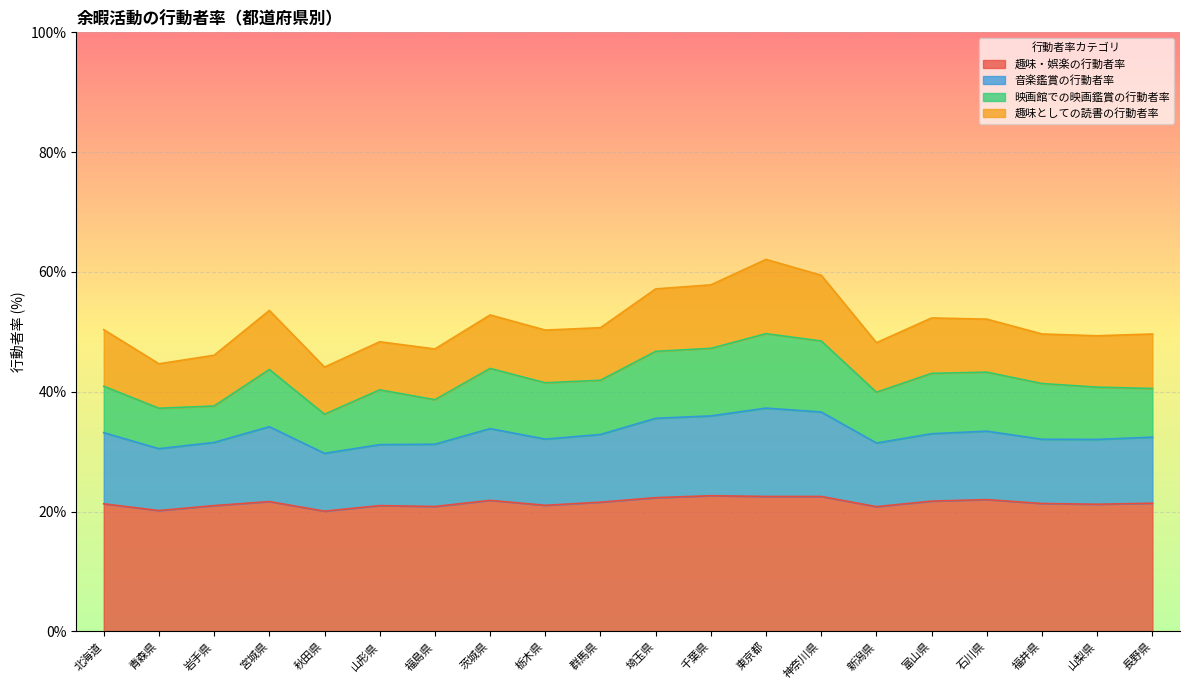

Rank the categories by 音楽鑑賞の行動者率 value from highest to lowest.

東京都, 神奈川県, 千葉県, 埼玉県, 宮城県, 茨城県, 石川県, 北海道, 富山県, 群馬県, 長野県, 栃木県, 福井県, 山梨県, 岩手県, 新潟県, 福島県, 山形県, 青森県, 秋田県